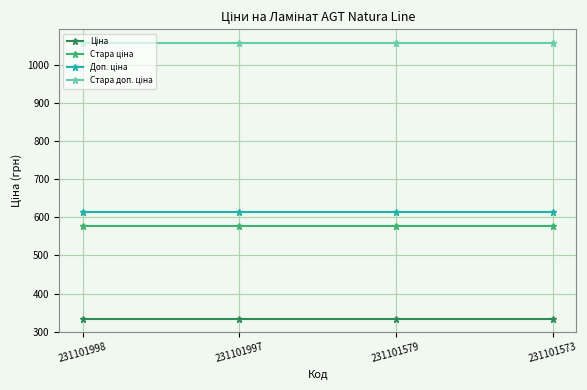

What is the total value across all series at 231101998?

2581.2